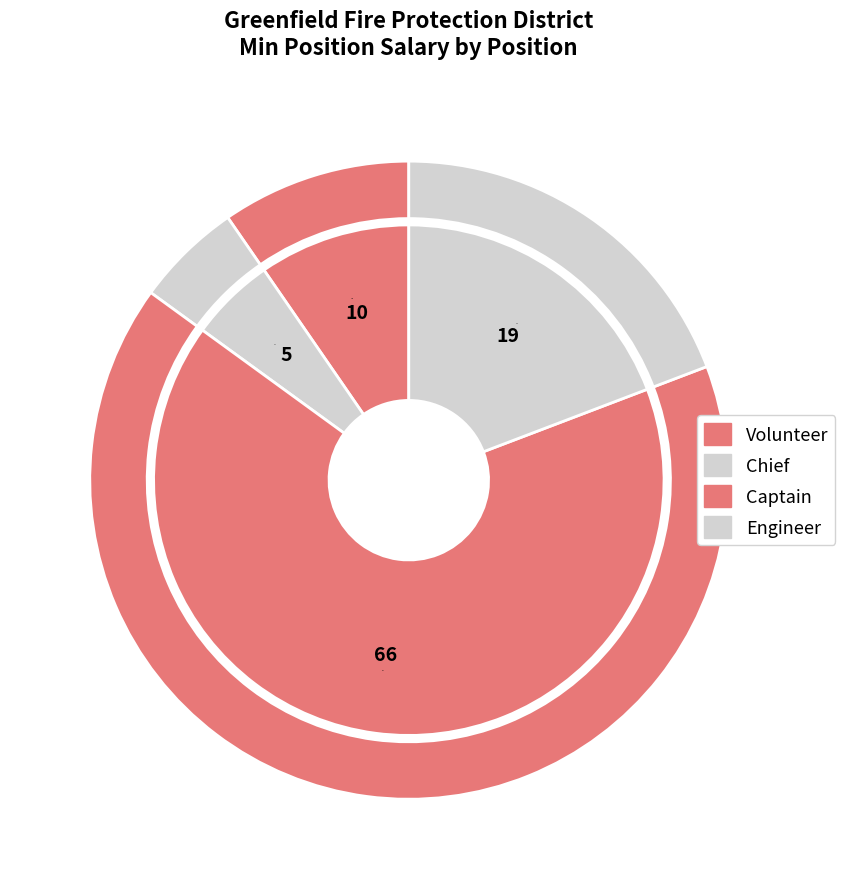

What is the largest slice in the pie chart?

Captain (58390)